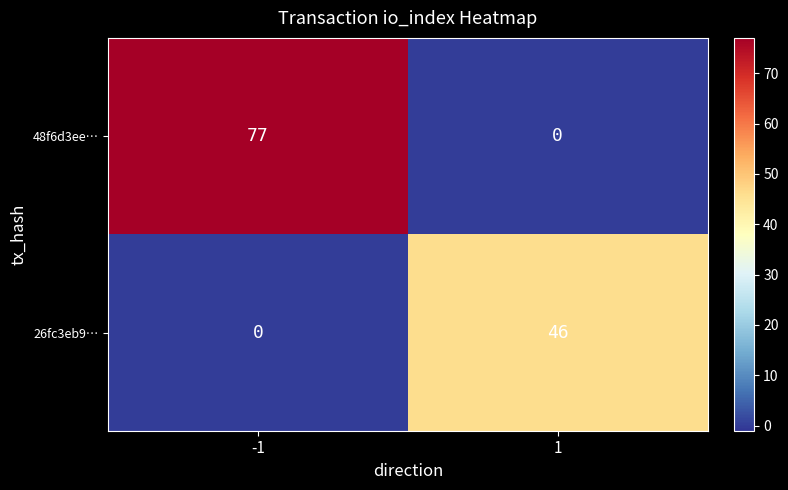

Which series has the widest spread of values?

48f6d3ee…